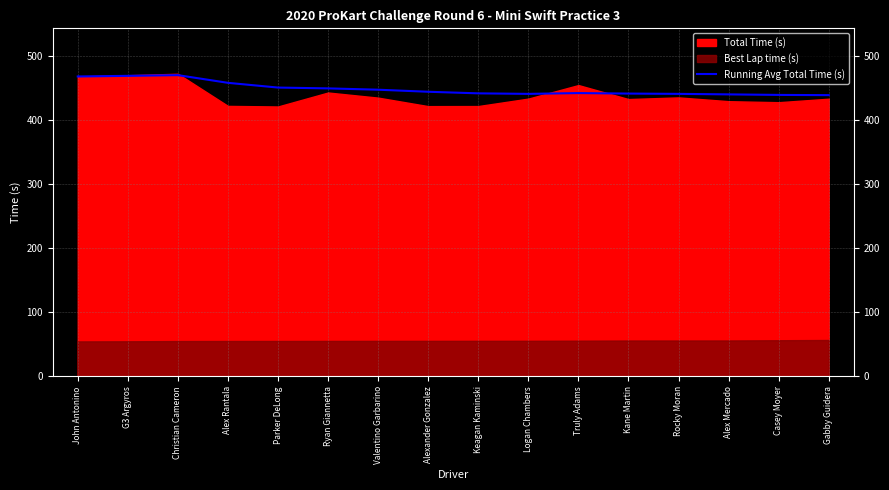

Which label corresponds to the smallest value in the chart?

Gabby Guidera